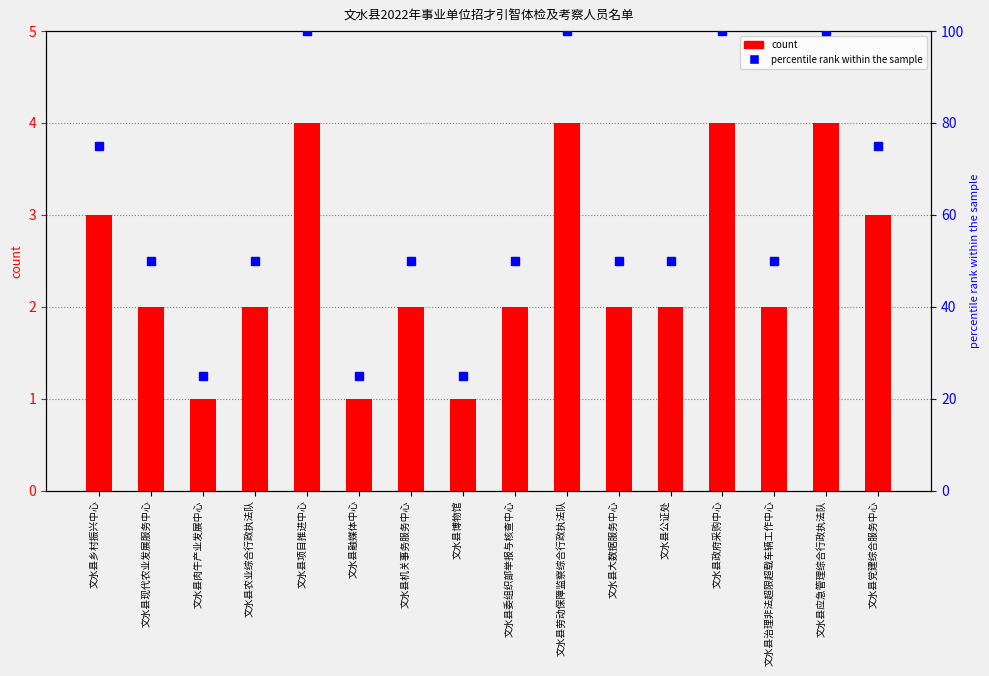

Reading left to right, list all the values displayed in this chart.

count: 文水县乡村振兴中心=3	文水县现代农业发展服务中心=2	文水县肉牛产业发展中心=1	文水县农业综合行政执法队=2	文水县项目推进中心=4	文水县融媒体中心=1	文水县机关事务服务中心=2	文水县博物馆=1	文水县委组织部举报与核查中心=2	文水县劳动保障监察综合行政执法队=4	文水县大数据服务中心=2	文水县公证处=2	文水县政府采购中心=4	文水县治理非法超限超载车辆工作中心=2	文水县应急管理综合行政执法队=4	文水县党建综合服务中心=3
percentile rank within the sample: 文水县乡村振兴中心=75	文水县现代农业发展服务中心=50	文水县肉牛产业发展中心=25	文水县农业综合行政执法队=50	文水县项目推进中心=100	文水县融媒体中心=25	文水县机关事务服务中心=50	文水县博物馆=25	文水县委组织部举报与核查中心=50	文水县劳动保障监察综合行政执法队=100	文水县大数据服务中心=50	文水县公证处=50	文水县政府采购中心=100	文水县治理非法超限超载车辆工作中心=50	文水县应急管理综合行政执法队=100	文水县党建综合服务中心=75